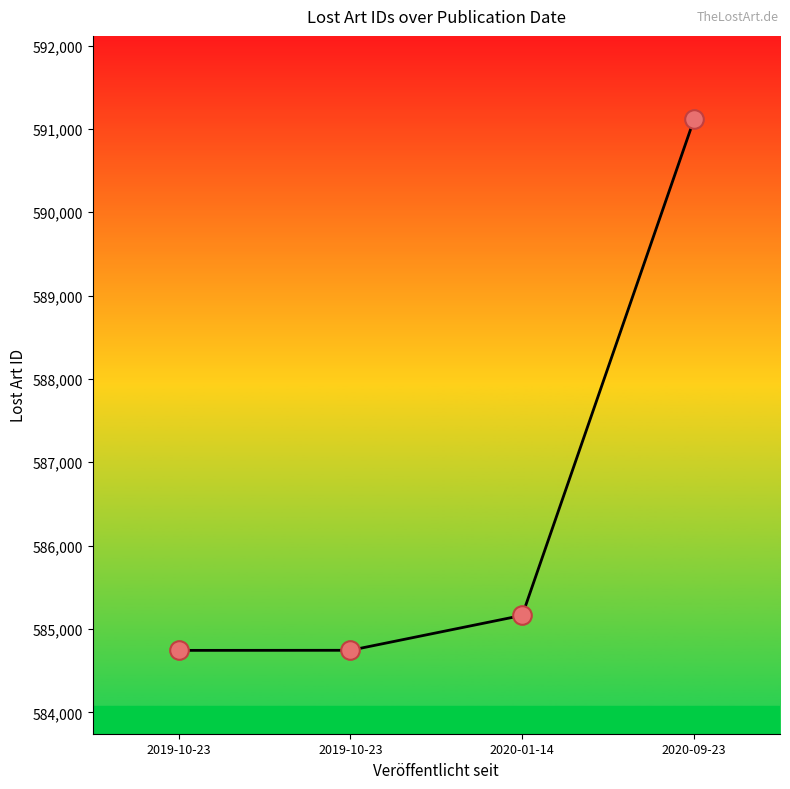

Which has a higher value, 2019-10-23 or 2019-10-23?

2019-10-23